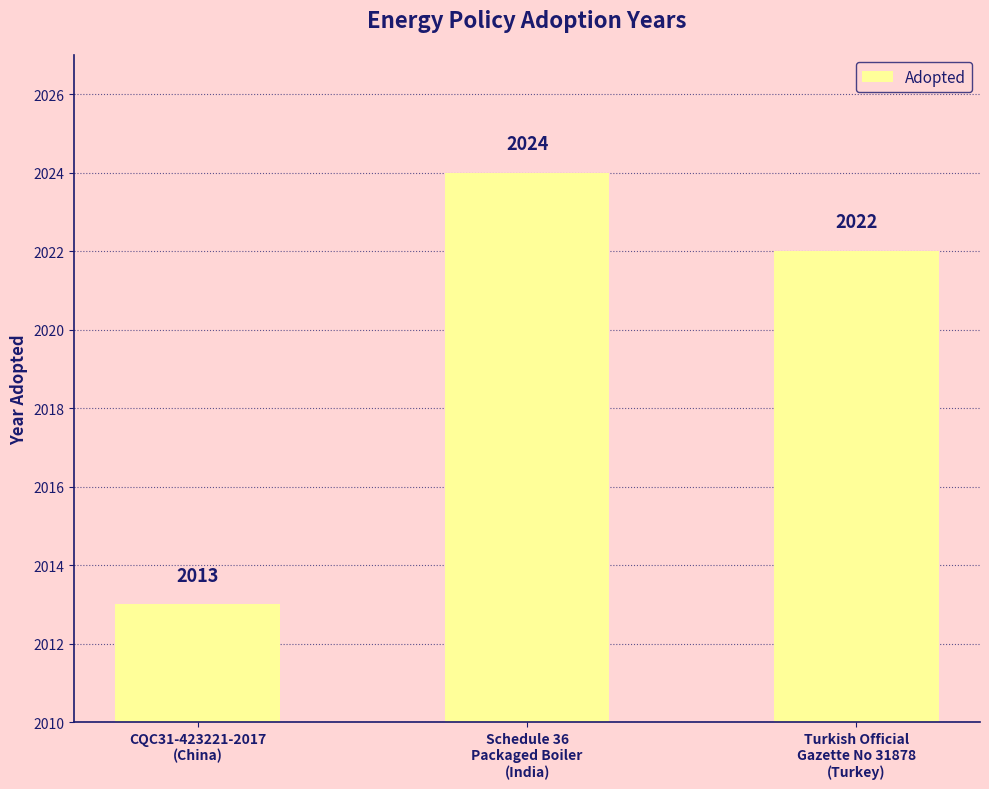

Rank the categories by value from highest to lowest.

Schedule 36
Packaged Boiler
(India), Turkish Official
Gazette No 31878
(Turkey), CQC31-423221-2017
(China)